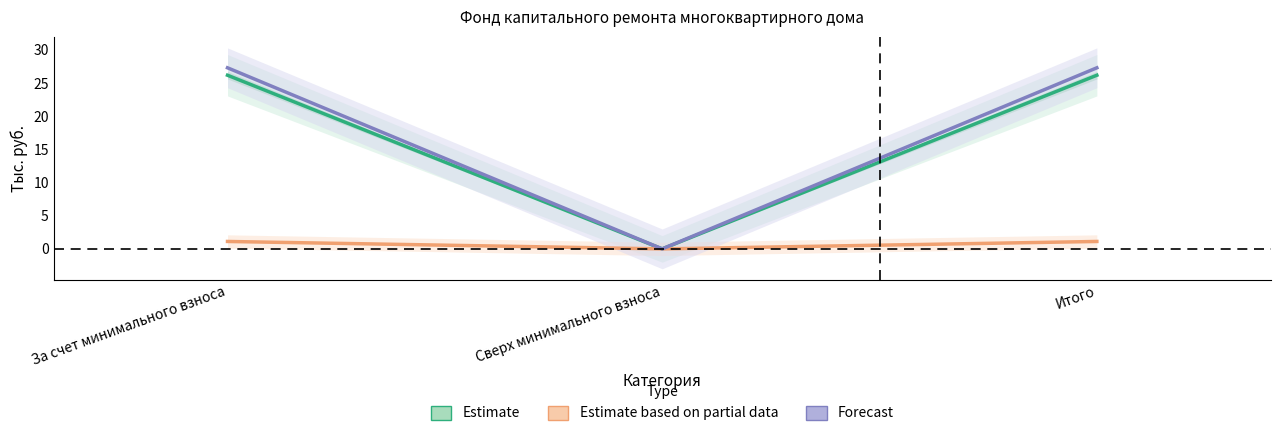

Does the chart have visible grid lines?

No